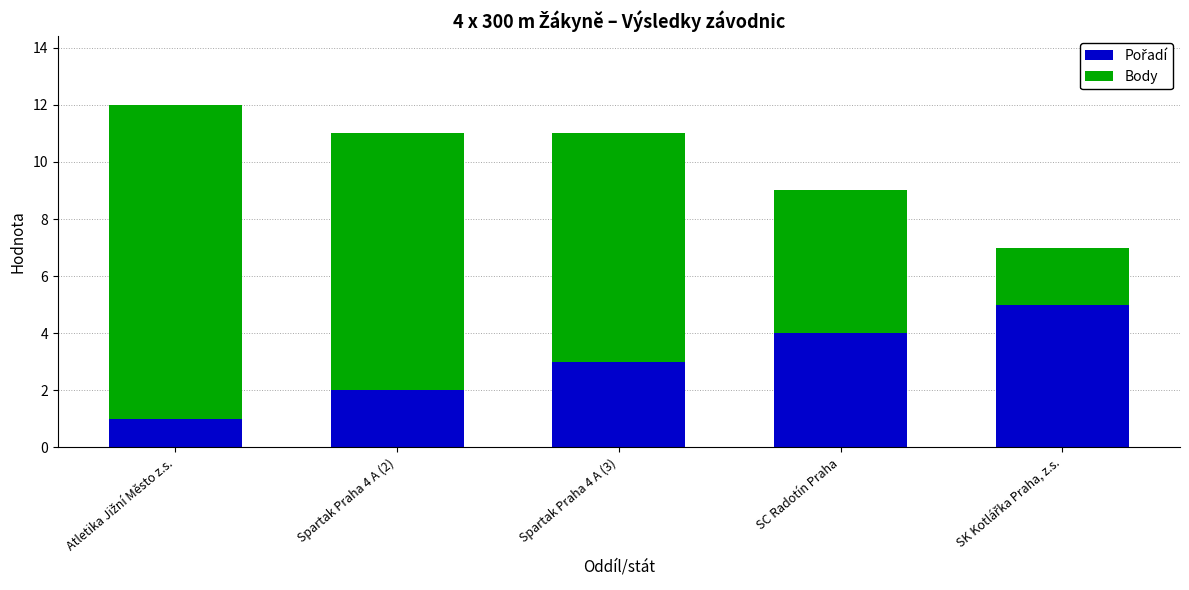

Count the number of data series in this chart.

2